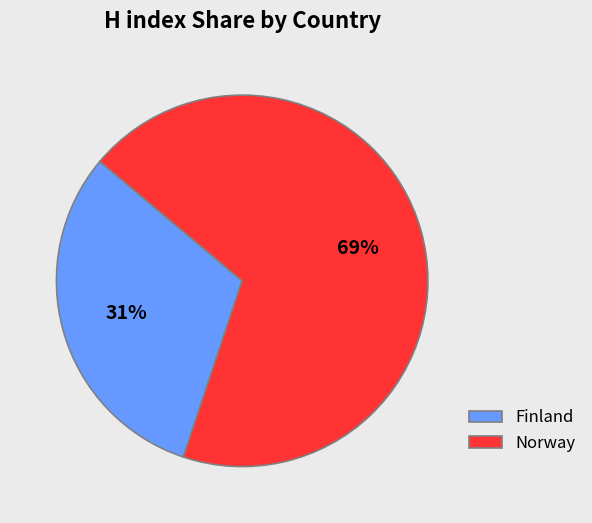

Between Norway and Finland, which is larger?

Norway